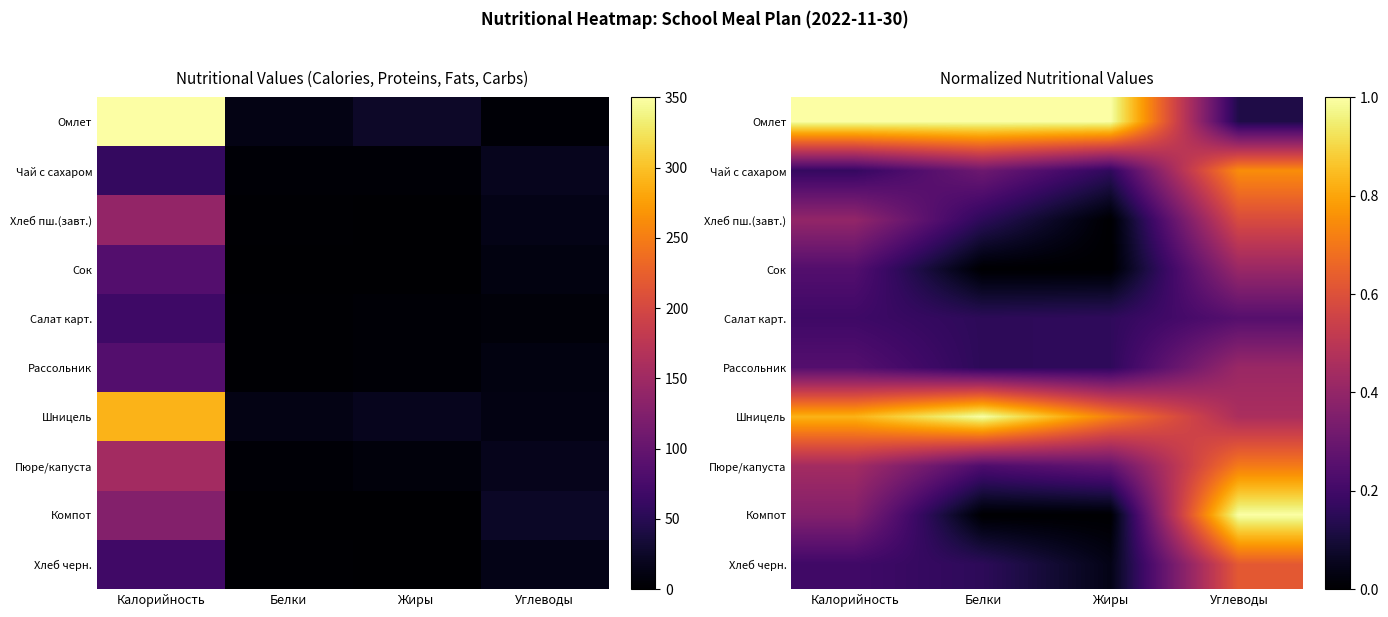

List the labels in order of Хлеб пш.(завт.) value, largest first.

Углеводы, Калорийность, Белки, Жиры